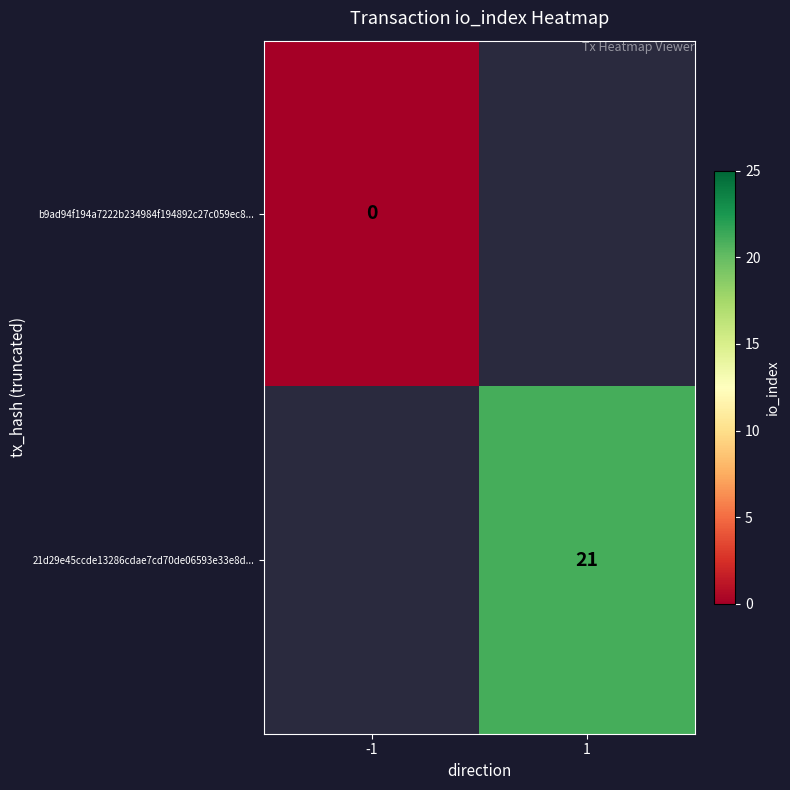

True or false: 21d29e45ccde13286cdae7cd70de06593e33e8d... has a value of 21 at 1.

True